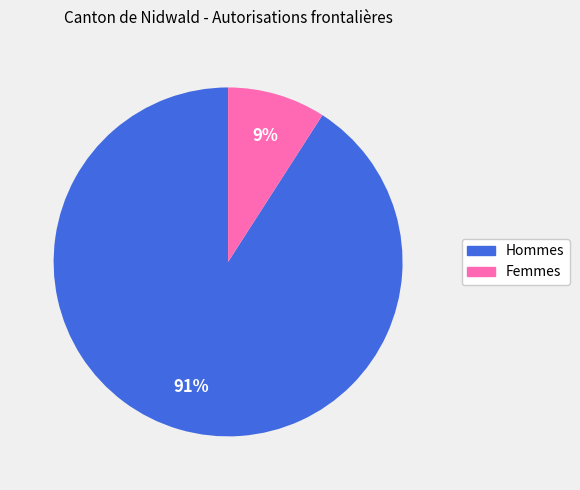

Count the number of slices in the pie.

2